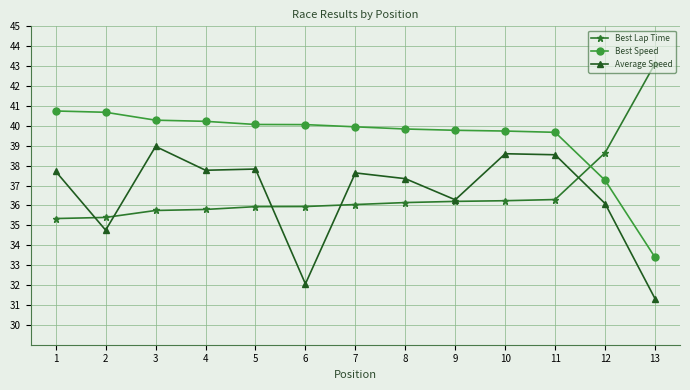

What is the sum of all Best Speed values?

511.7